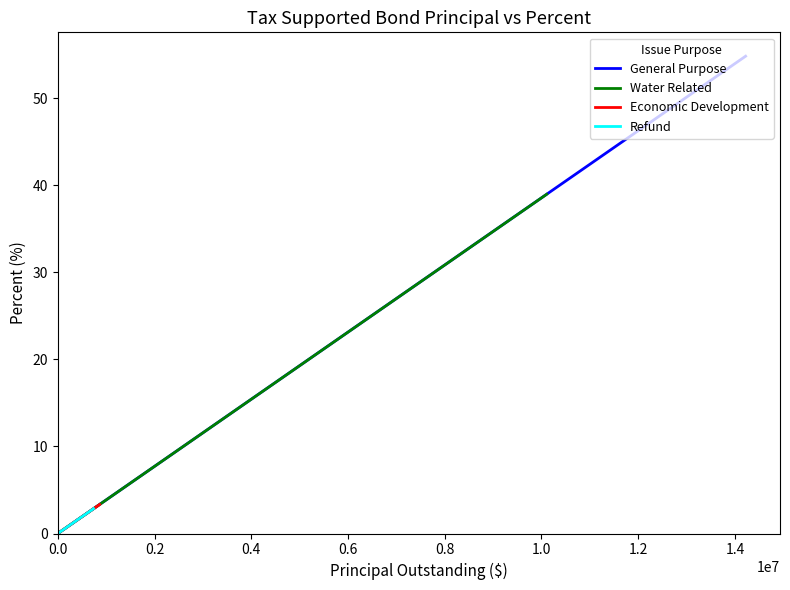

Is the value of Water Related at 0.0 greater than the value of General Purpose at 0.2?

No